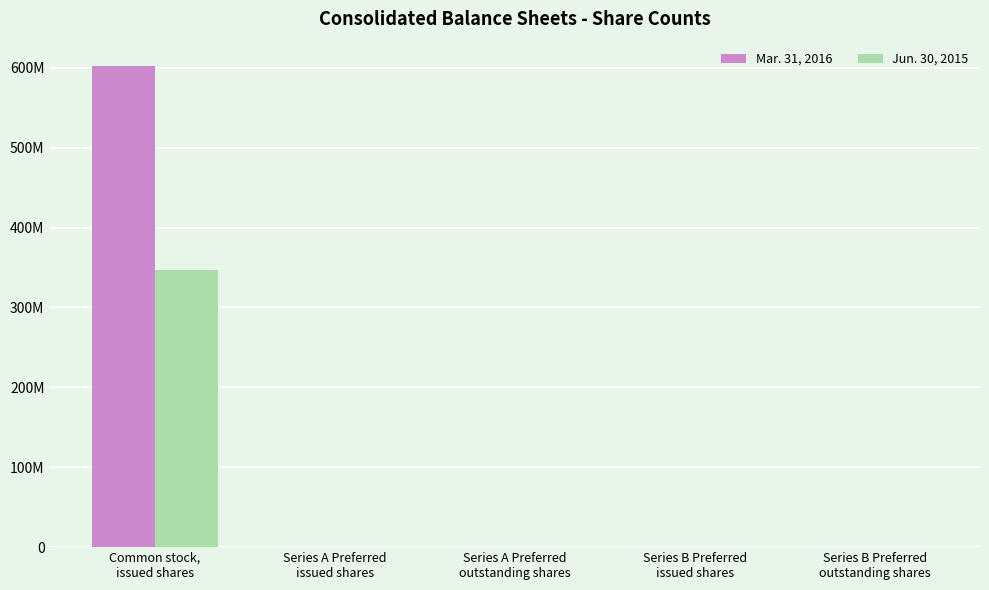

What is the difference between the maximum and minimum values in the Mar. 31, 2016 series?

602454053